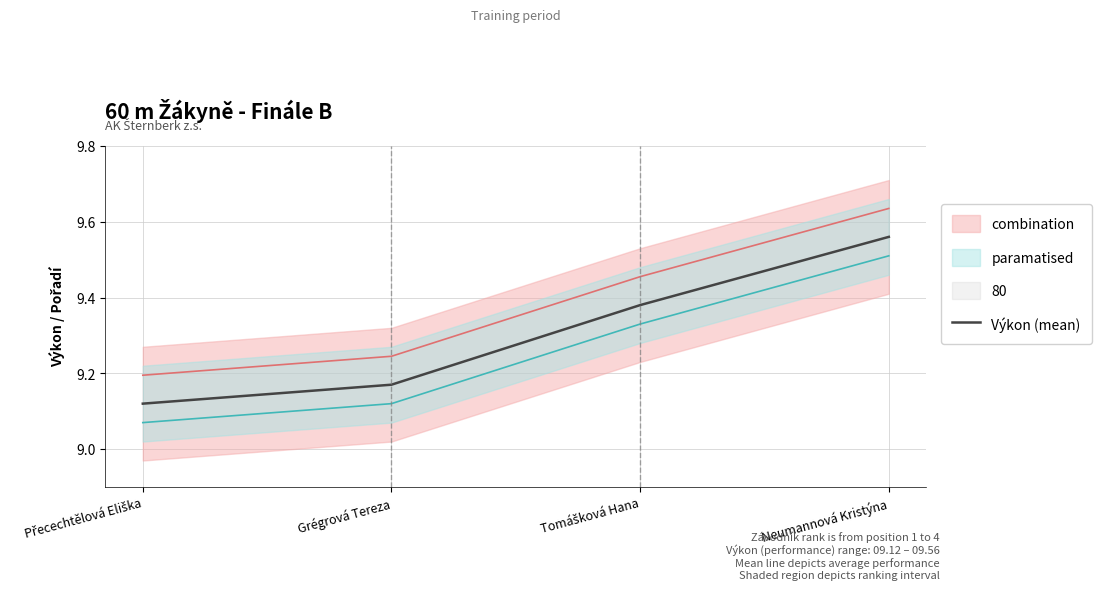

Count the number of categories in the chart.

4